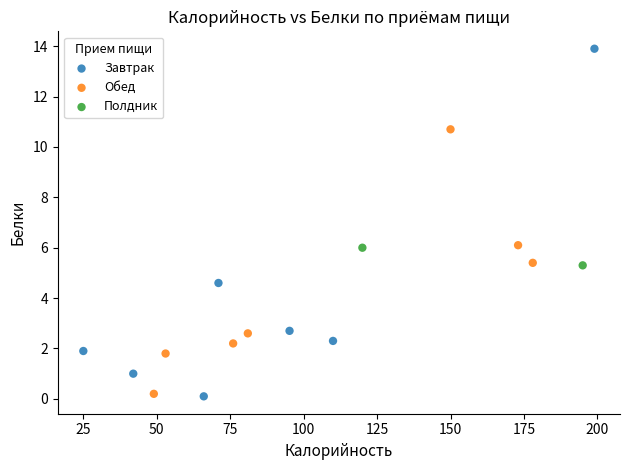

What are all the series names shown in the legend?

Завтрак, Обед, Полдник